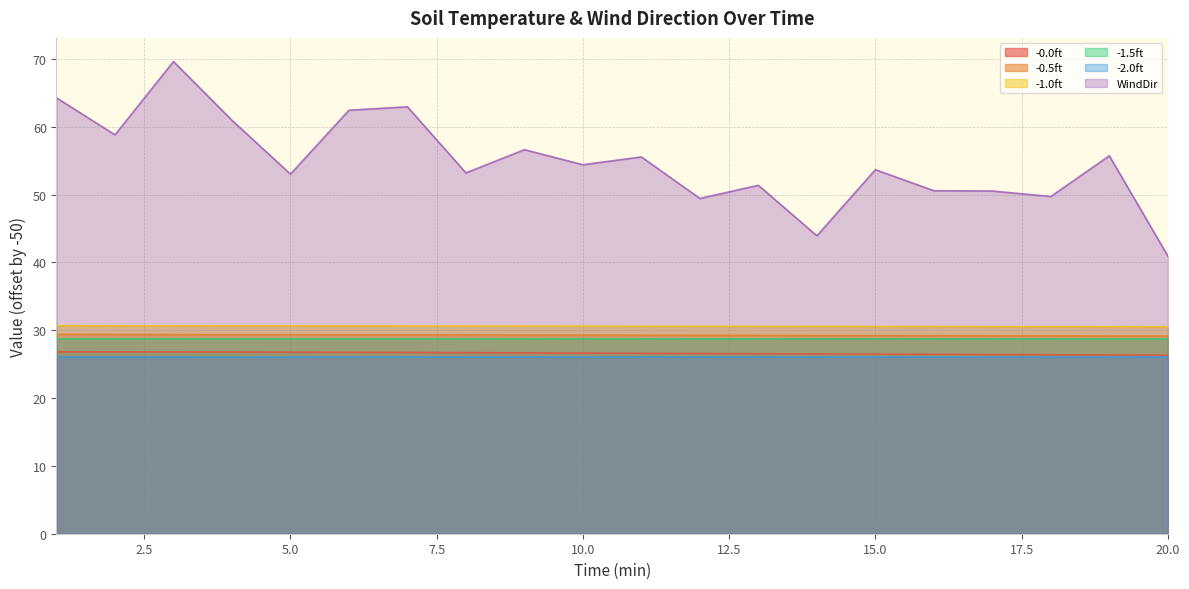

At which category is the sum across all series the highest?

3